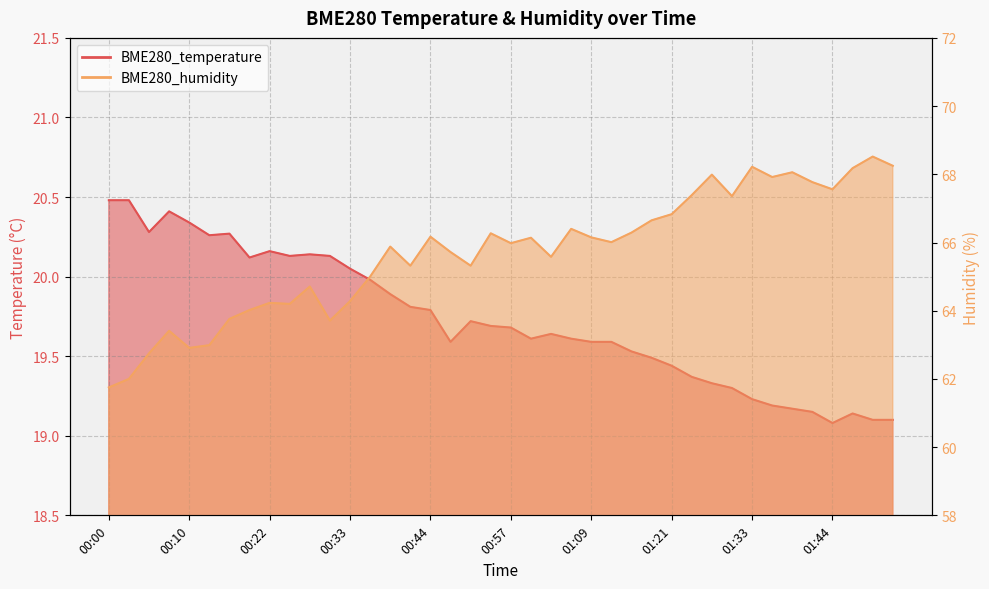

True or false: BME280_temperature has more than 0 points higher than both neighbors.

True